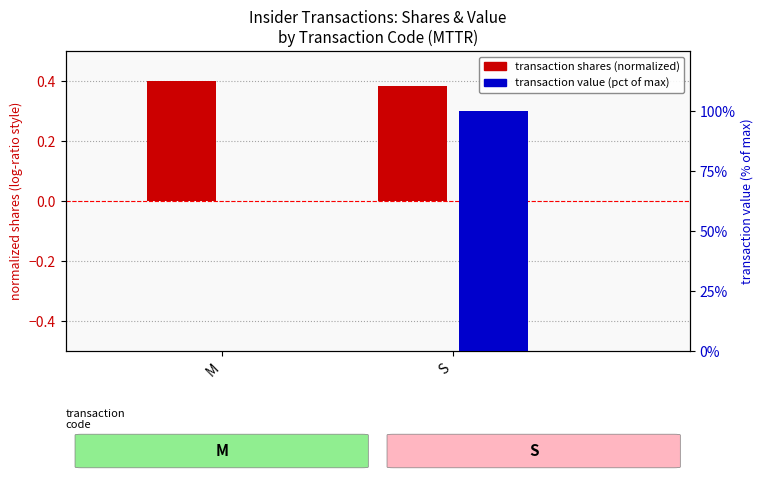

Reading right to left, list all the values displayed in this chart.

transaction shares (normalized): 0.4	0.4
transaction value (pct of max): 100.0	0.0